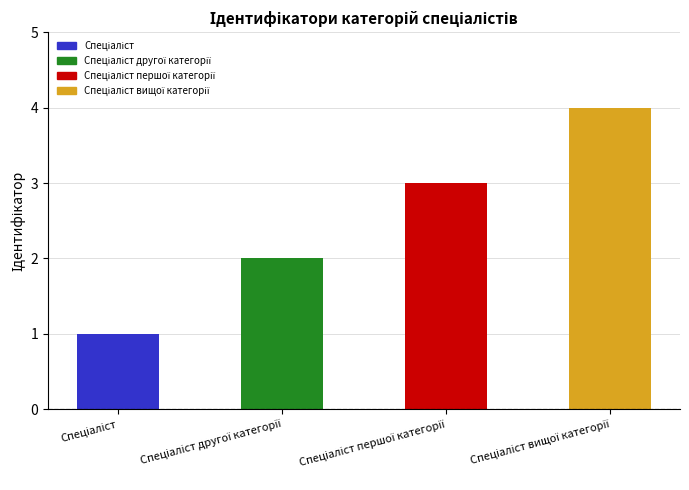

What is the difference between the maximum and minimum values?

3